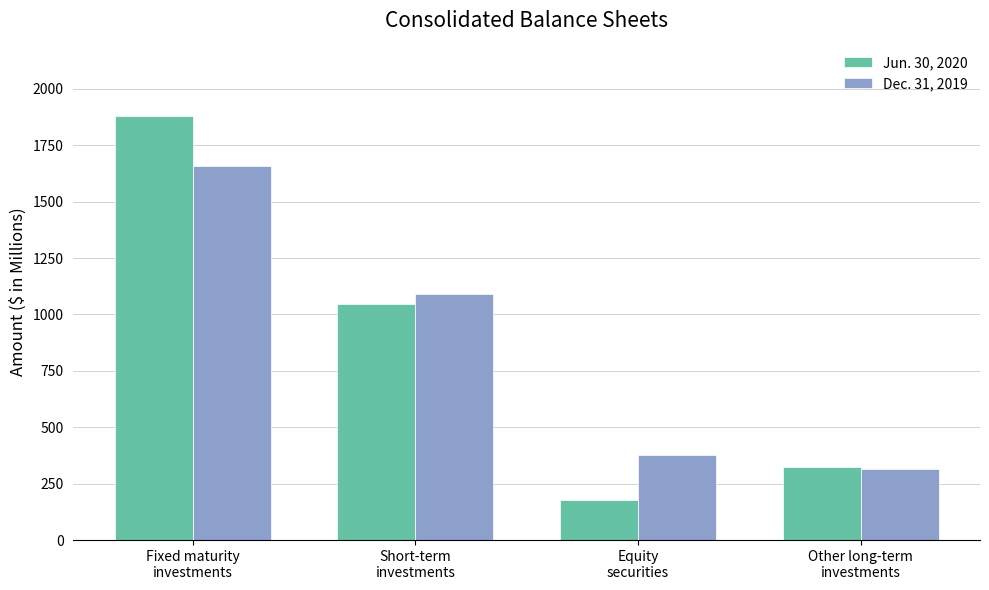

At which category does the chart reach its peak across all series?

Fixed maturity
investments